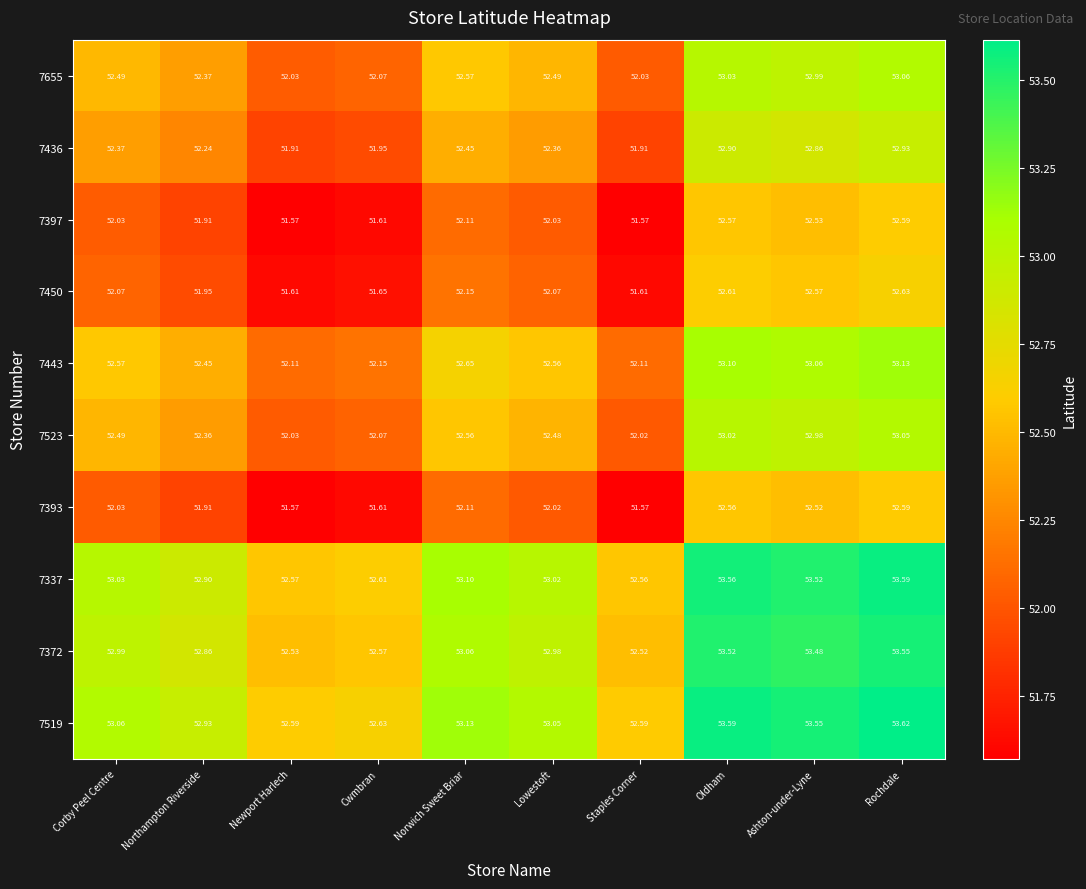

Which label corresponds to the largest value in the chart?

Rochdale